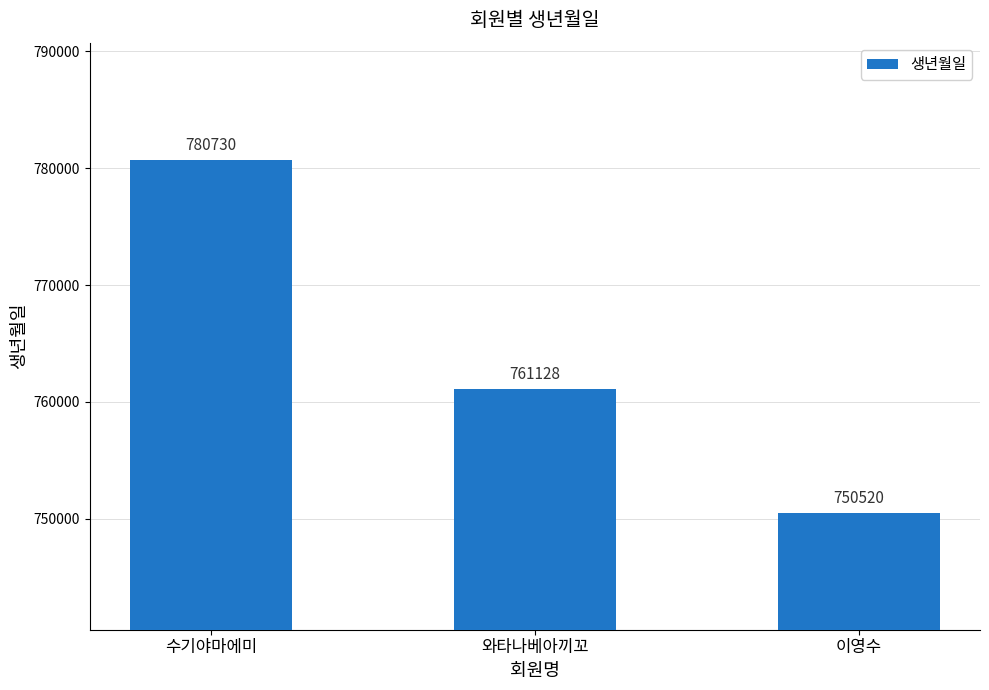

Reading right to left, extract all data points from this chart.

750520	761128	780730